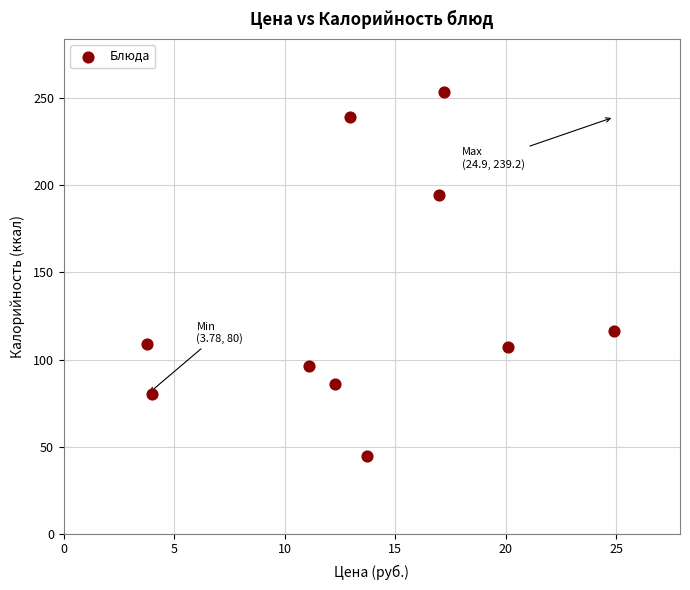

What is the average Y value?

132.6